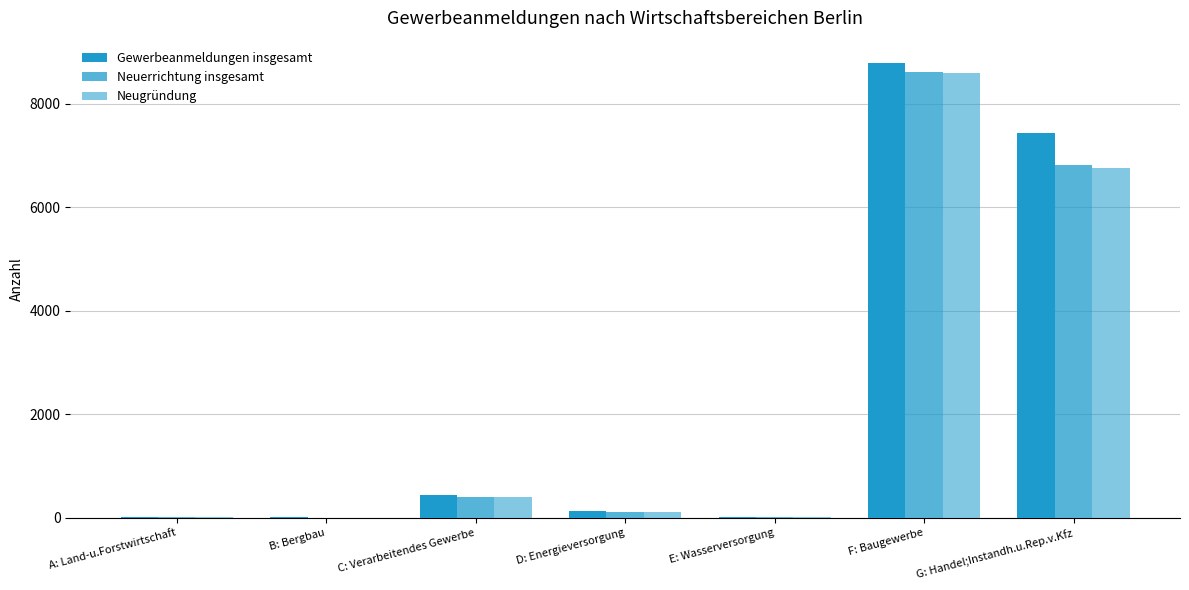

What is the difference between the maximum and minimum values in the Gewerbeanmeldungen insgesamt series?

8766